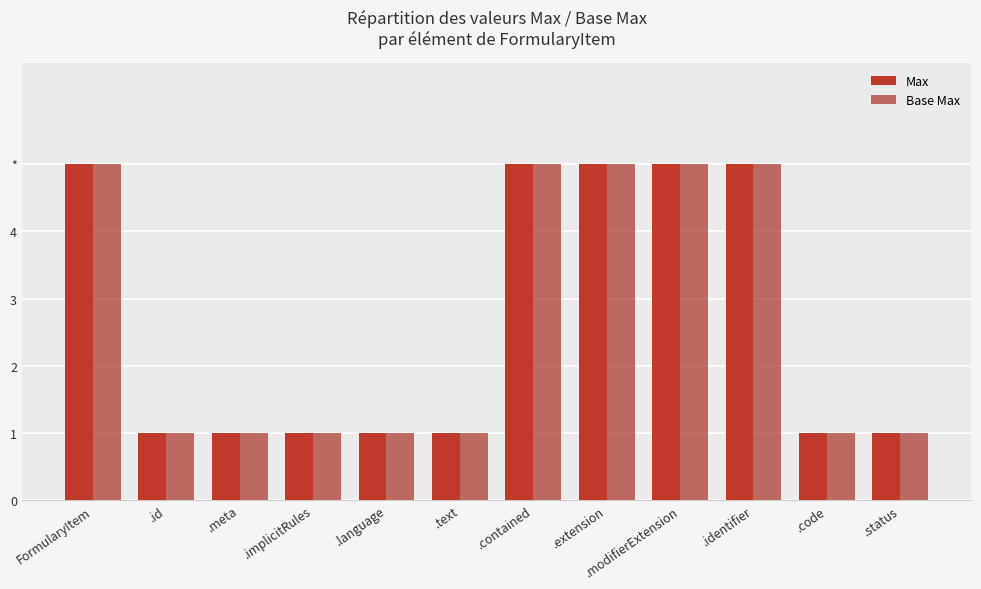

At which category does the chart reach its minimum across all series?

.id